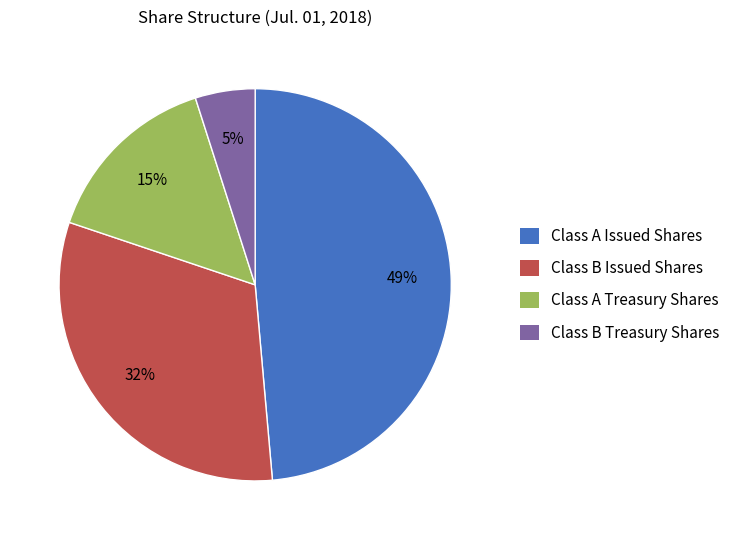

Rank the categories by value from lowest to highest.

Class B Treasury Shares, Class A Treasury Shares, Class B Issued Shares, Class A Issued Shares